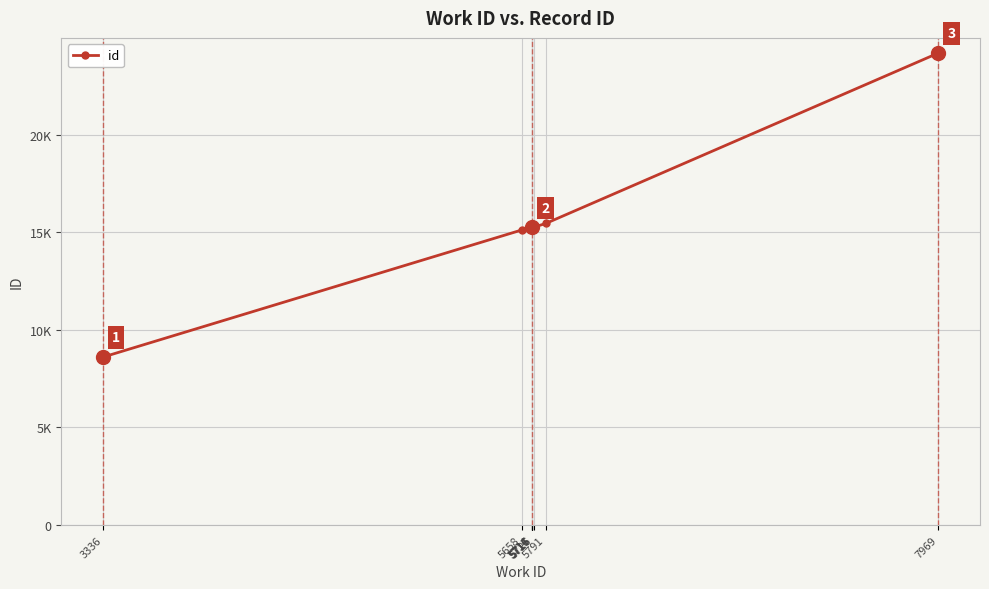

Which has a higher value, 5715 or 5726?

5726